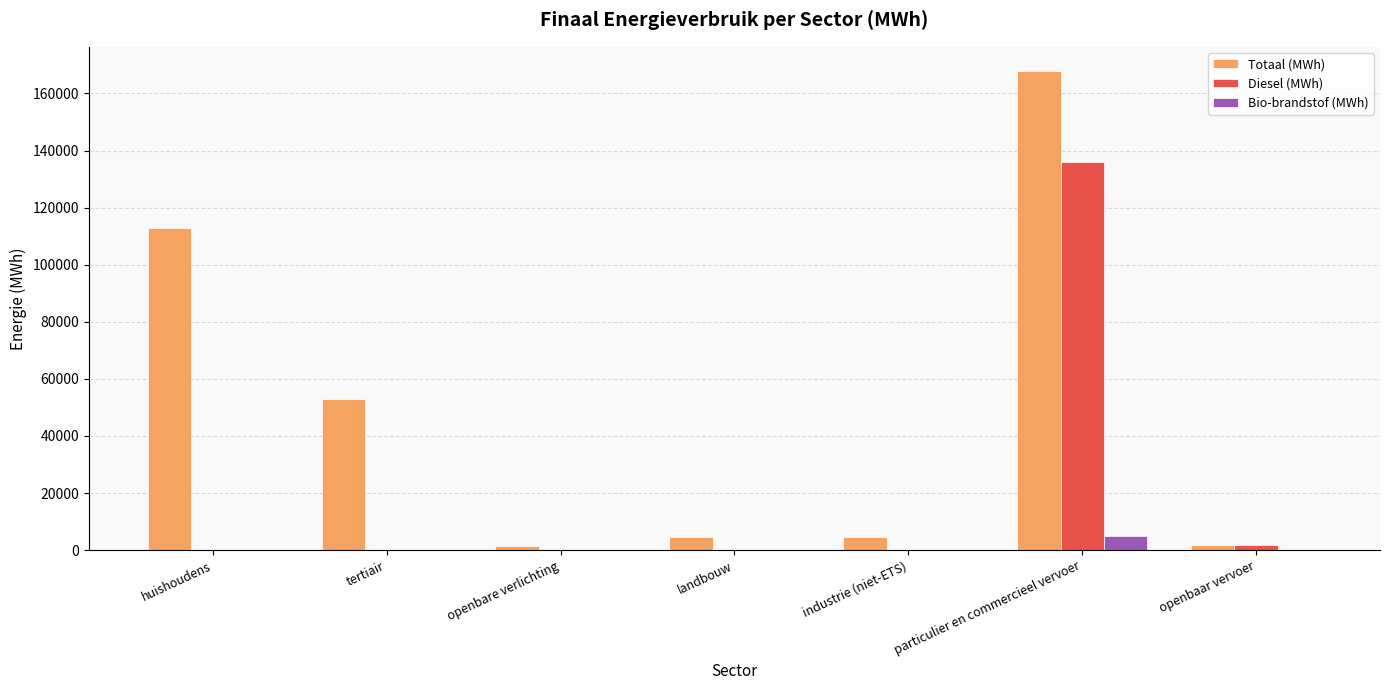

What is the highest value of the Bio-brandstof (MWh) series?

5072.7